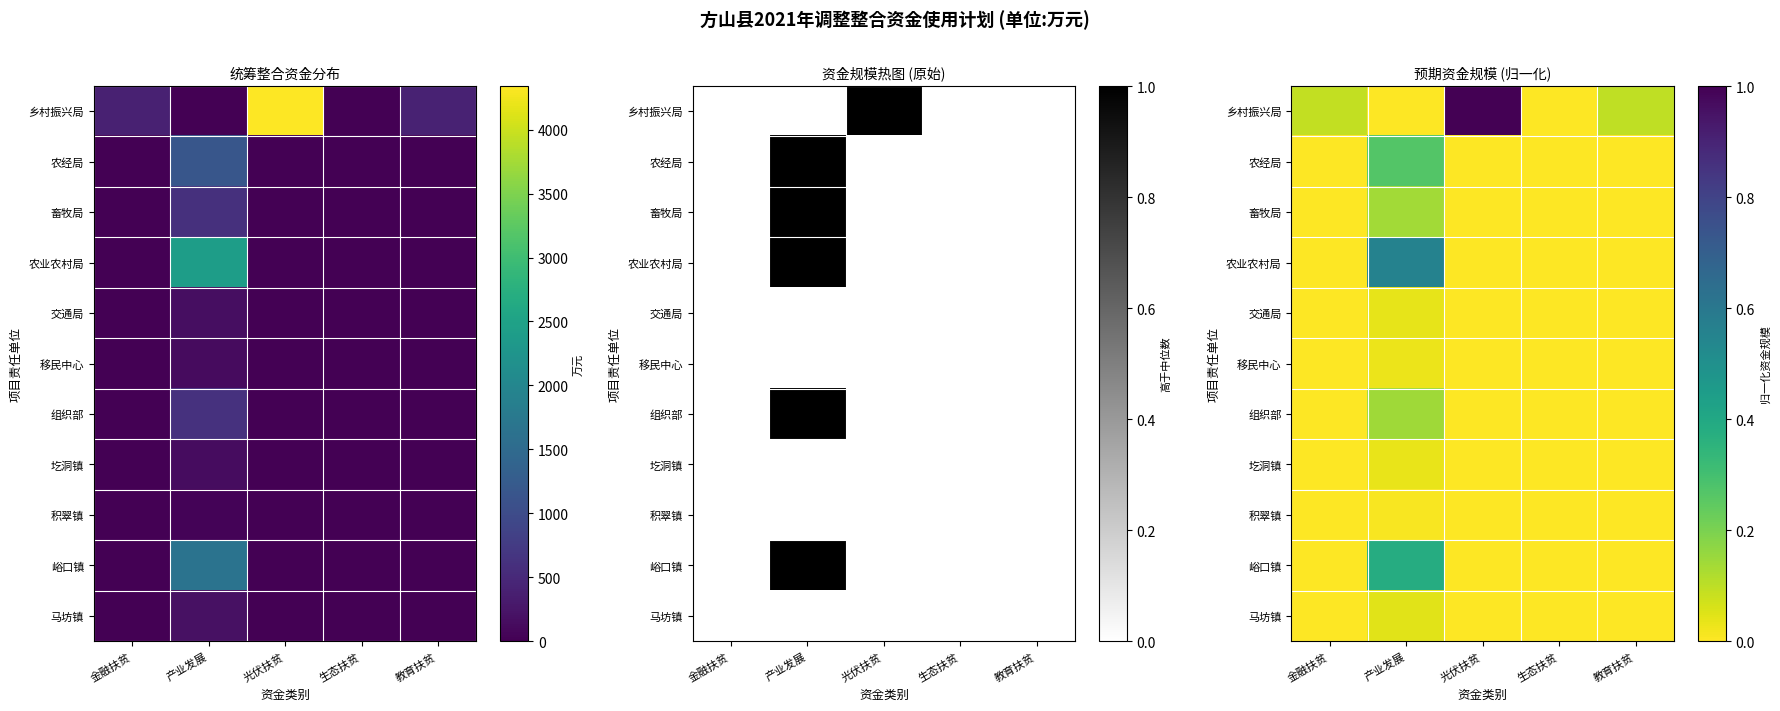

The 畜牧局 series shows -0.1 at 光伏扶贫. True or false?

False